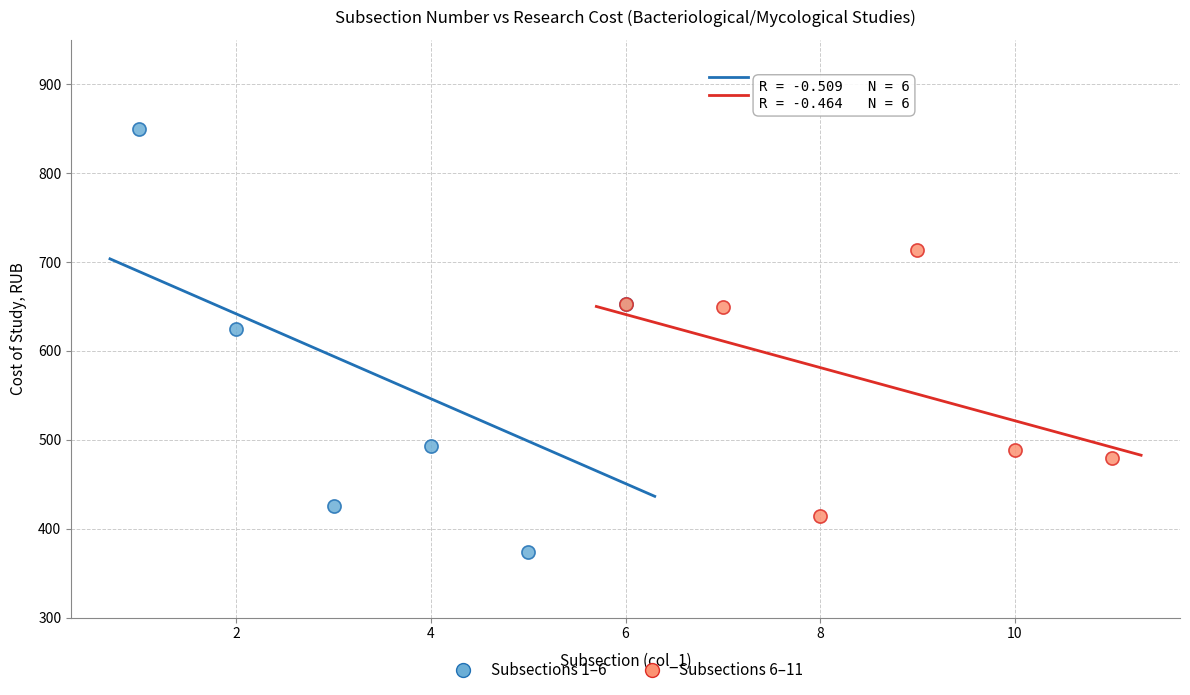

Which series contains the lowest Y value?

Subsections 1–6